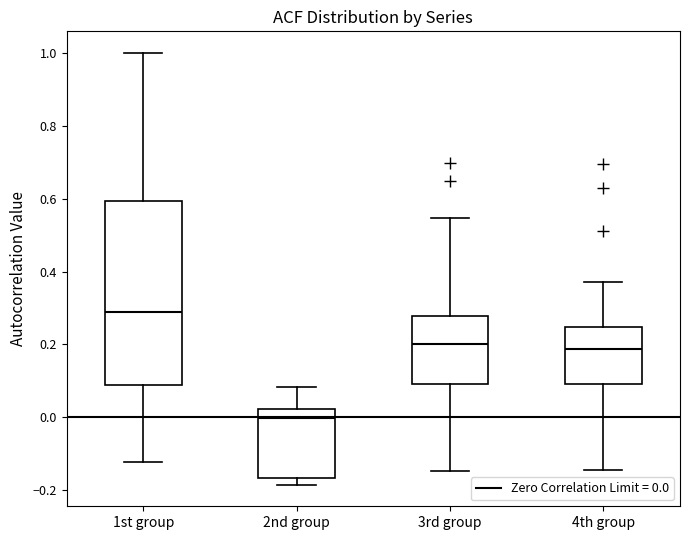

Reading left to right, transcribe this box plot: for each box, give where its median line is, the range the box spans, and where its two whiskers end, as read against the y-axis. The values are not printed on the chart, so give them approximately, as read against the axis.

1st group: median 0.28, box 0.08 to 0.60, whiskers -0.12 to 1.00
2nd group: median 0.00, box -0.16 to 0.02, whiskers -0.18 to 0.08
3rd group: median 0.20, box 0.10 to 0.28, whiskers -0.14 to 0.54
4th group: median 0.18, box 0.10 to 0.24, whiskers -0.14 to 0.38